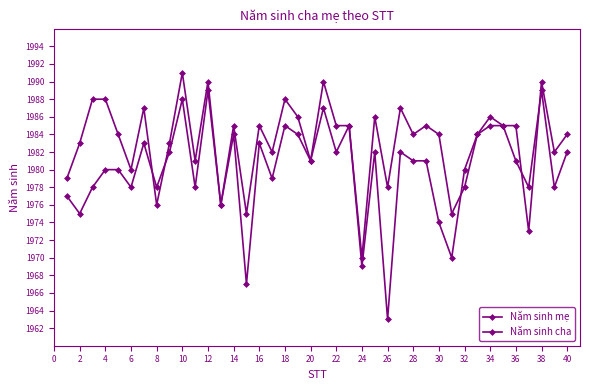

What is the highest value of the Năm sinh mẹ series?

1991